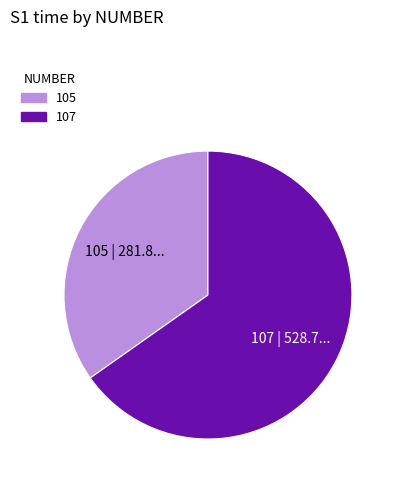

Does any single category account for the majority?

Yes